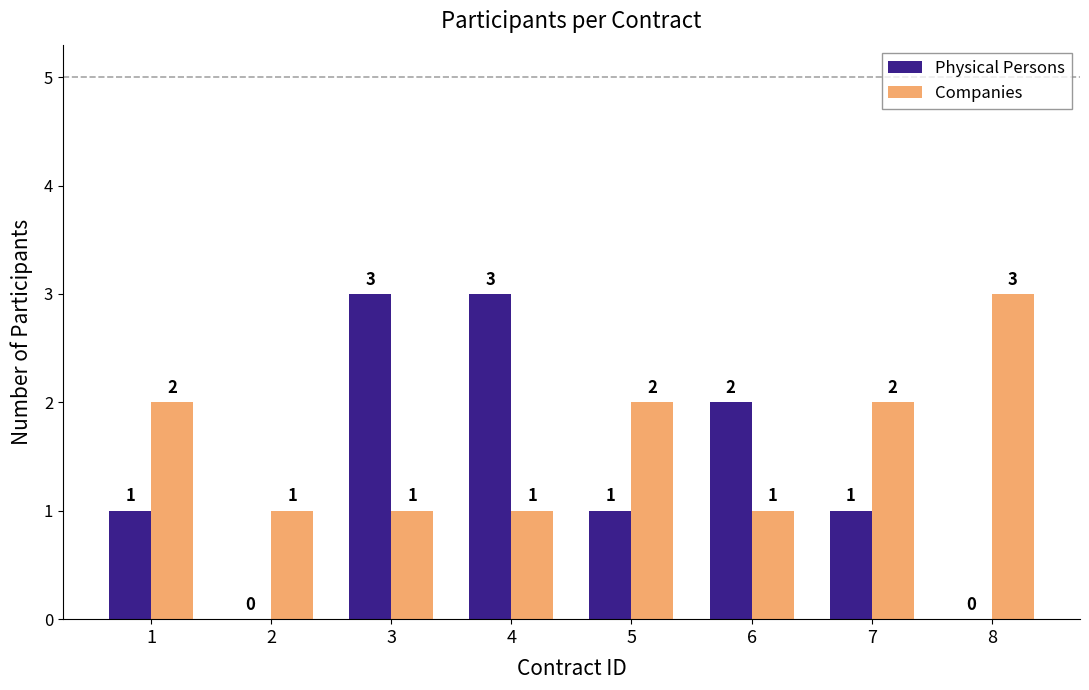

True or false: Physical Persons has a value of -1 at 2.

False